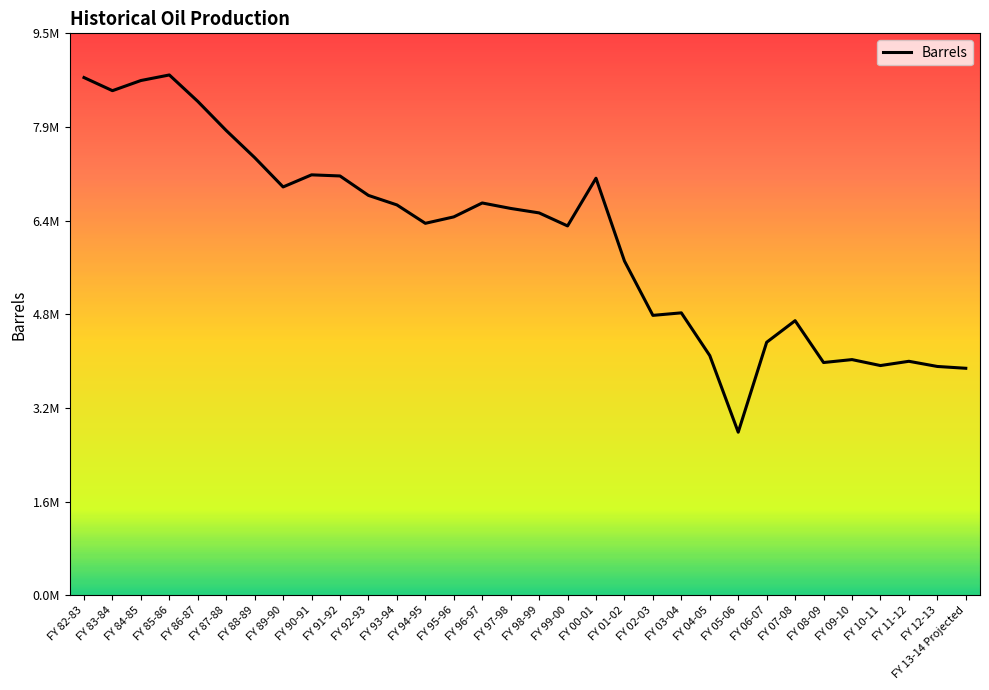

Rank the categories by value from highest to lowest.

FY 85-86, FY 82-83, FY 84-85, FY 83-84, FY 86-87, FY 87-88, FY 88-89, FY 90-91, FY 91-92, FY 00-01, FY 89-90, FY 92-93, FY 96-97, FY 93-94, FY 97-98, FY 98-99, FY 95-96, FY 94-95, FY 99-00, FY 01-02, FY 03-04, FY 02-03, FY 07-08, FY 06-07, FY 04-05, FY 09-10, FY 11-12, FY 08-09, FY 10-11, FY 12-13, FY 13-14 Projected, FY 05-06